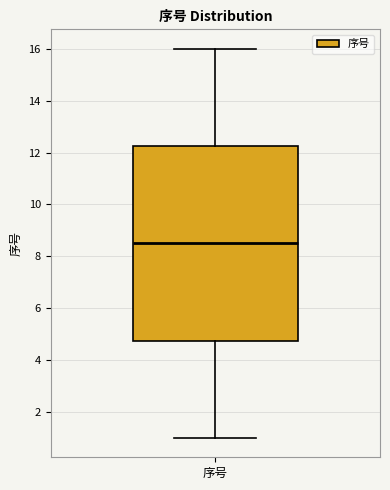

Where does the upper whisker of the box for 序号 end on the y-axis? The values are not printed on the chart, so give them approximately, as read against the axis.

16.0